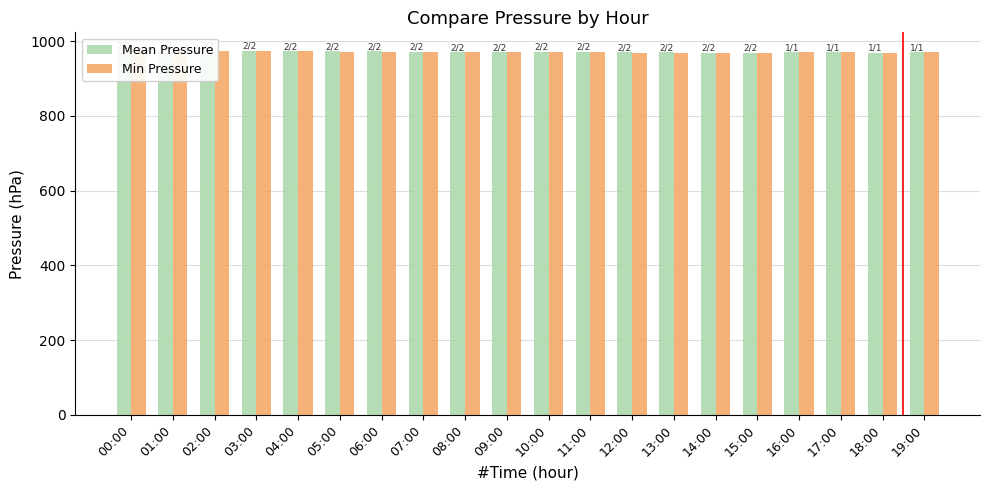

List the series in order of their peak value, lowest first.

Min Pressure, Mean Pressure